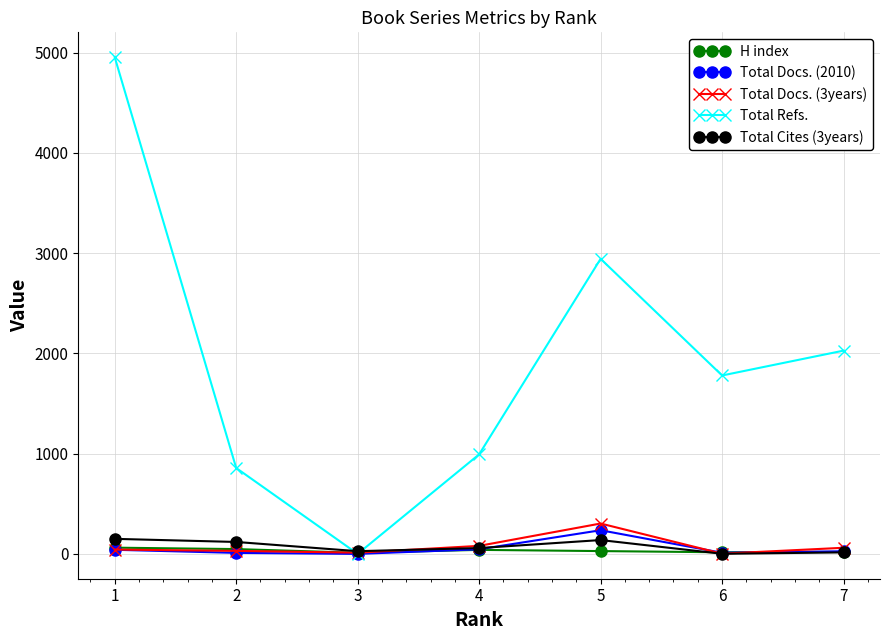

At which label does Total Docs. (2010) first exceed 26?

1